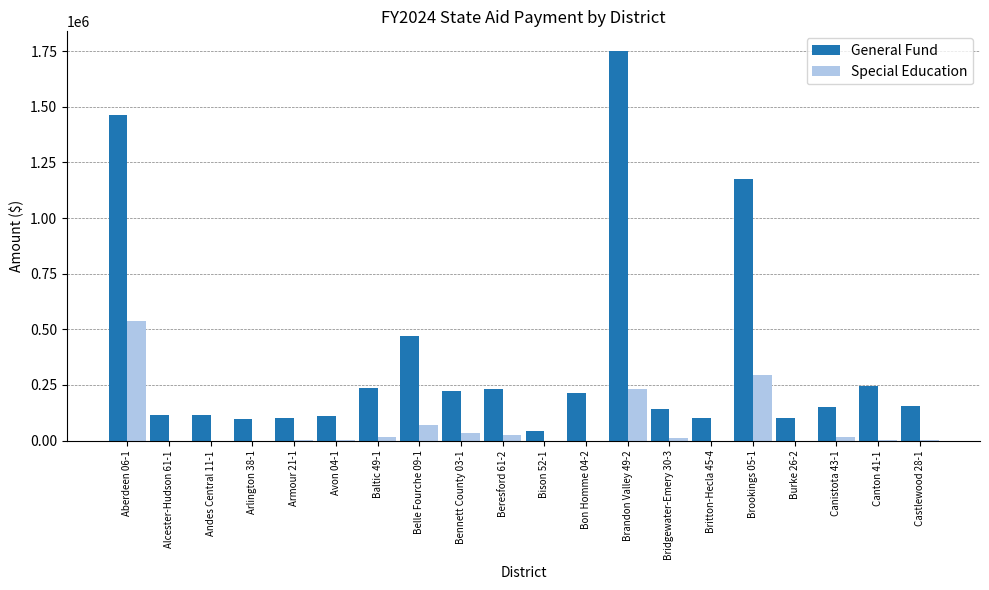

What is the maximum value for Special Education?

536489